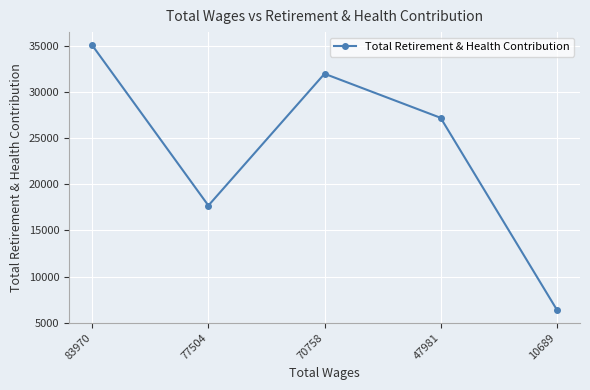

How many points are lower than both their immediate neighbors (excluding endpoints)?

1